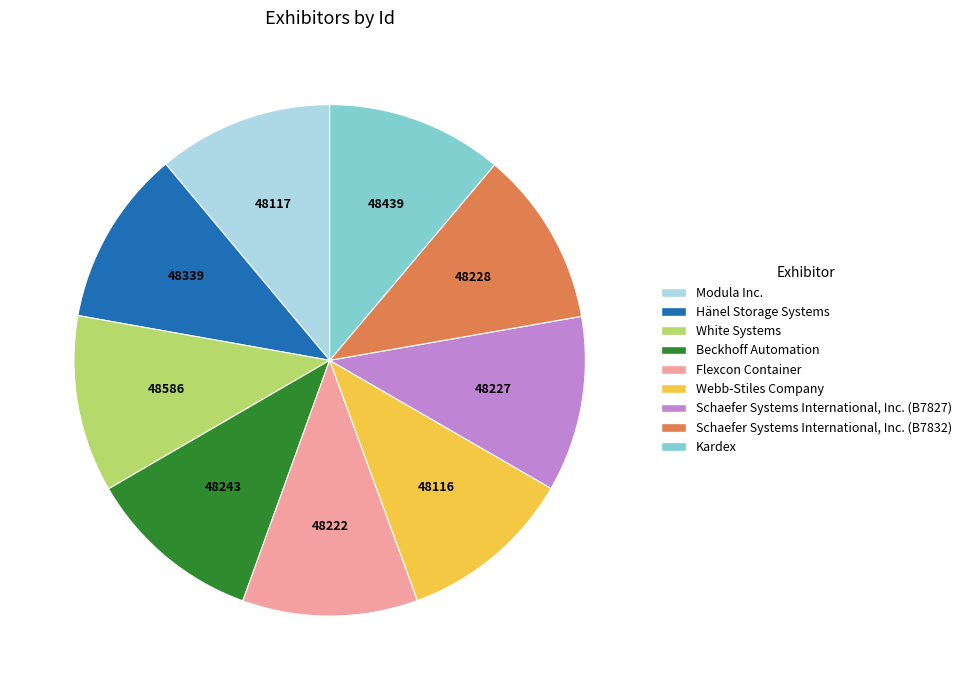

Combined, do White Systems and Flexcon Container account for over 50%?

No